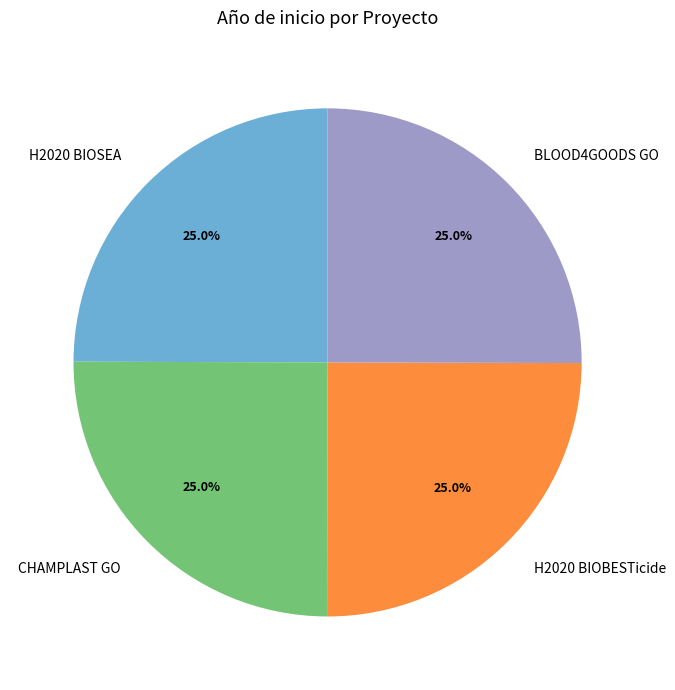

How much of the chart is everything except H2020 BIOSEA?

75.0%